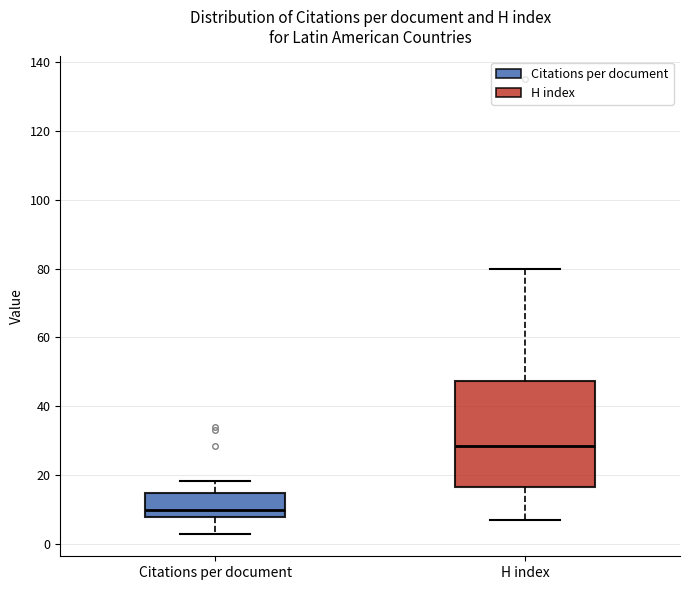

Where is the lower edge of the box for H index on the y-axis? The values are not printed on the chart, so give them approximately, as read against the axis.

16